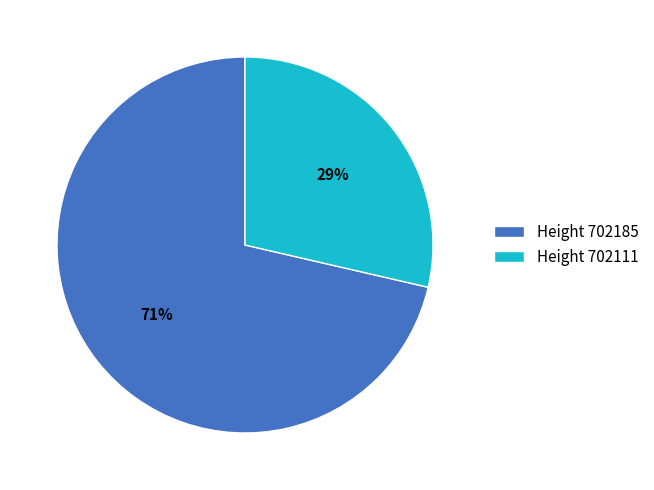

Is it true that Height 702185 is 71% of the pie?

True